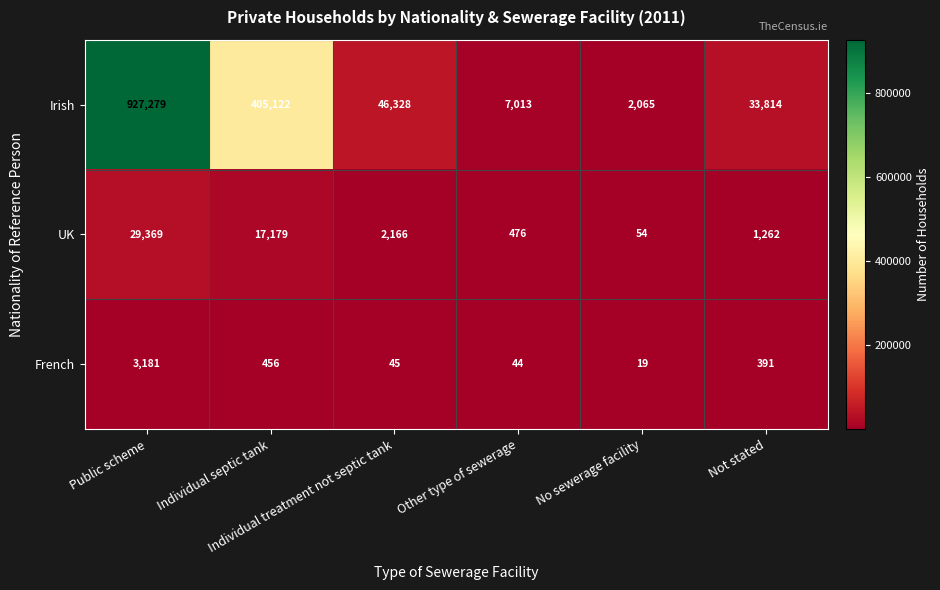

What is the highest value of the UK series?

29369